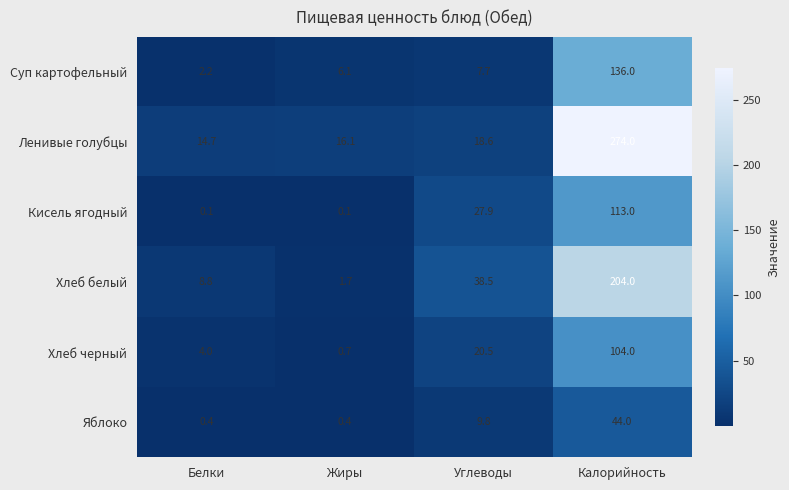

How many distinct data groups are displayed?

6